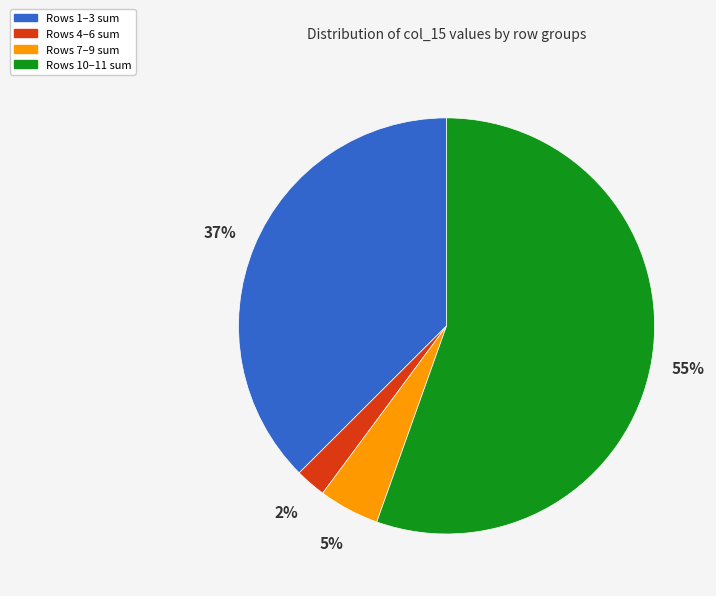

Which category has the biggest portion of the pie?

Rows 10–11 sum